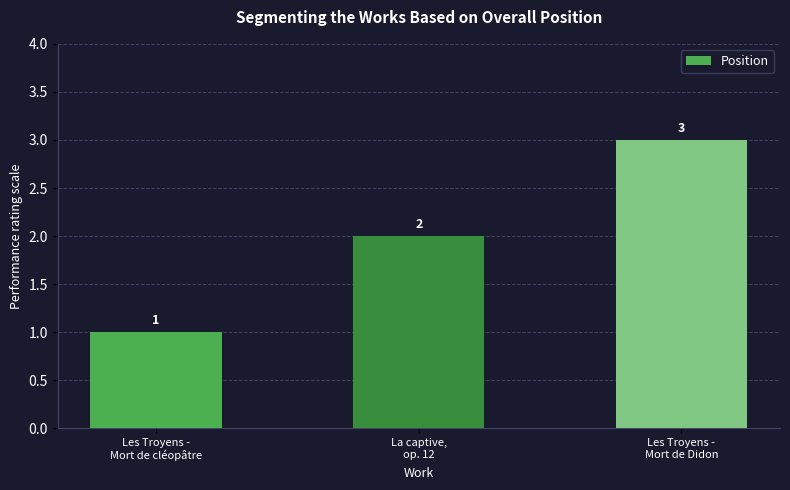

Rank the categories by value from highest to lowest.

Les Troyens -
Mort de Didon, La captive,
op. 12, Les Troyens -
Mort de cléopâtre